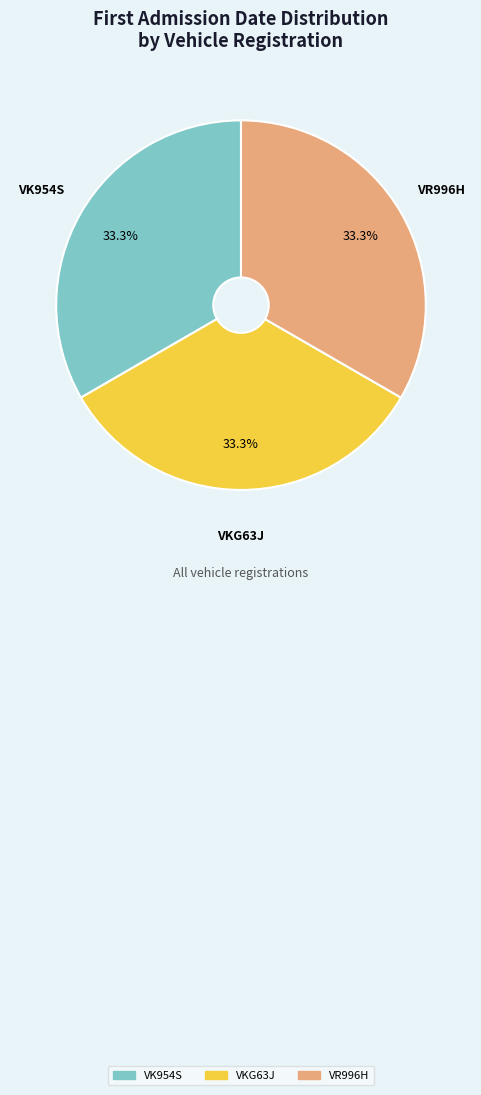

To the nearest percent, what portion does VR996H represent?

33%